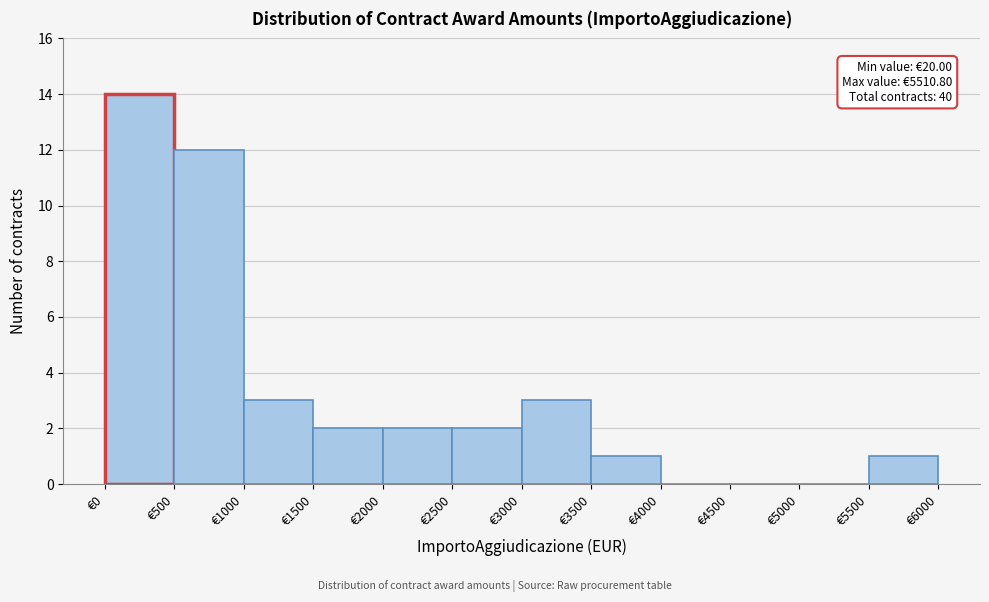

Over which range of the x-axis is the bar tallest?

0 to 500